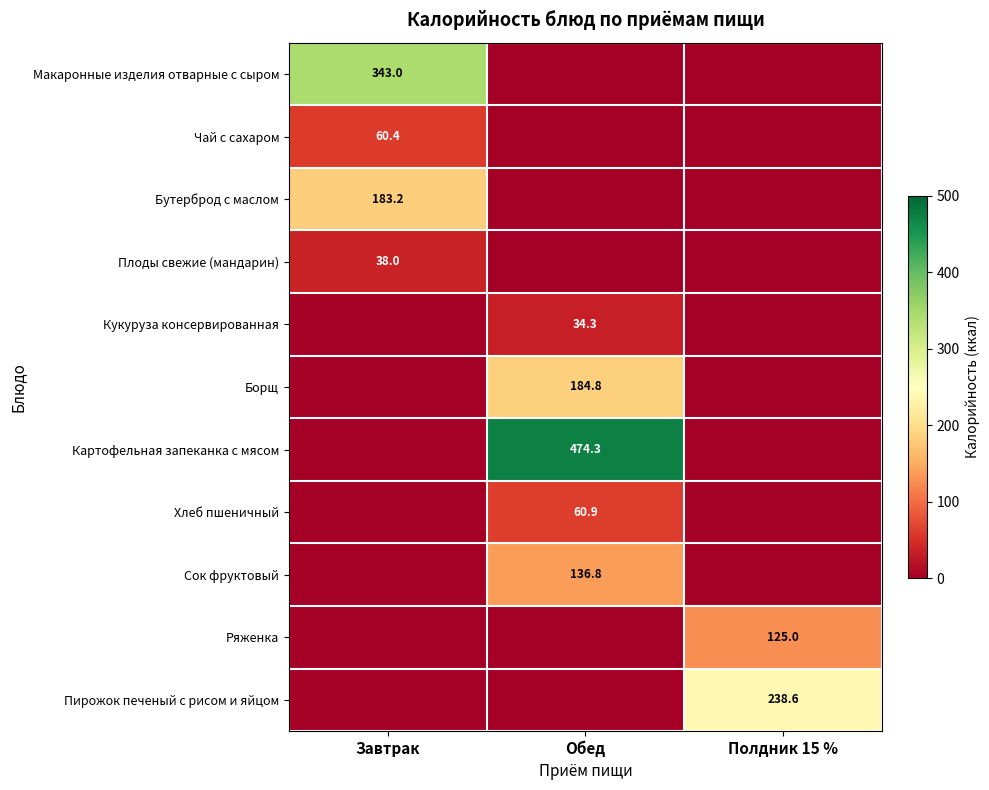

True or false: Картофельная запеканка с мясом has a value of 739.4 at Обед.

False